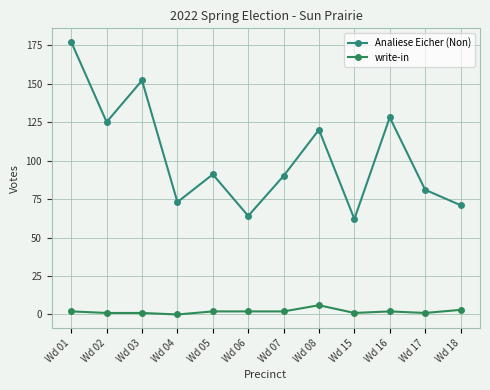

At which category does Analiese Eicher (Non) reach its first local peak?

Wd 03